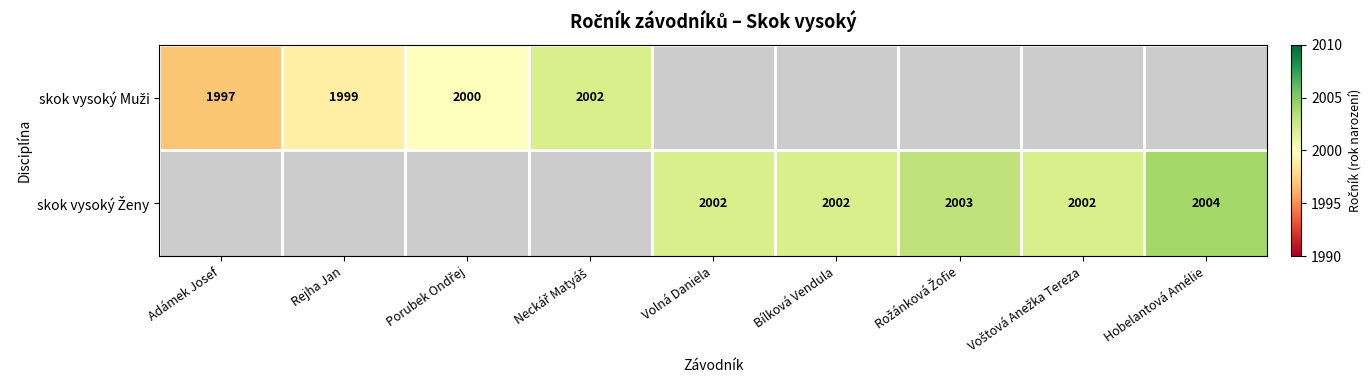

Is the value of skok vysoký Ženy at Rejha Jan greater than the value of skok vysoký Muži at Hobelantová Amélie?

No